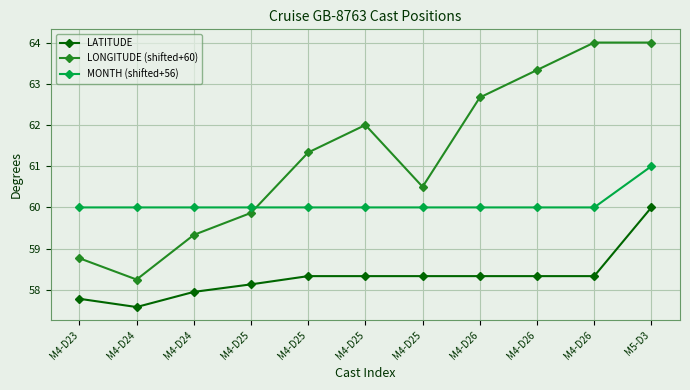

At which label does LONGITUDE (shifted+60) reach its minimum?

M4-D24